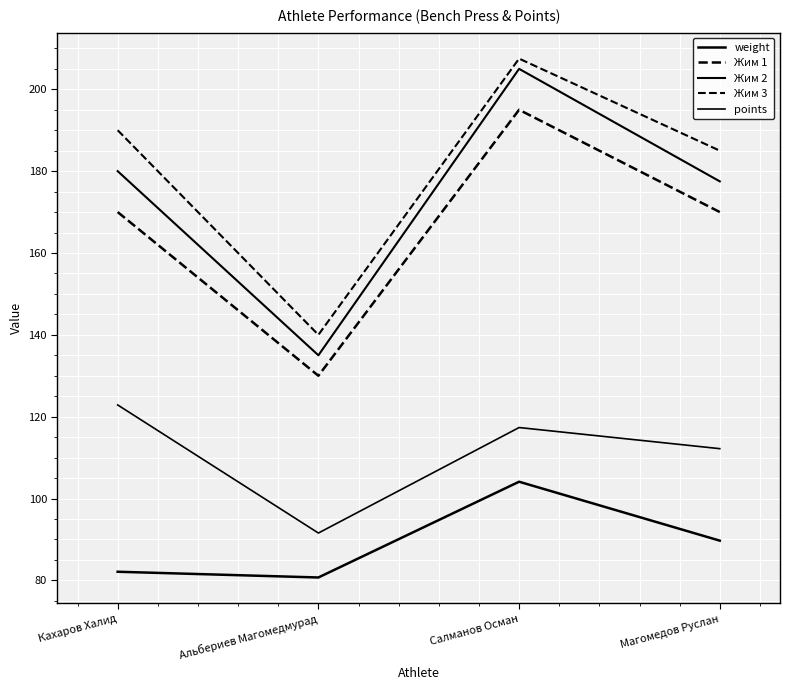

The Жим 3 series shows 260.2 at Магомедов Руслан. True or false?

False